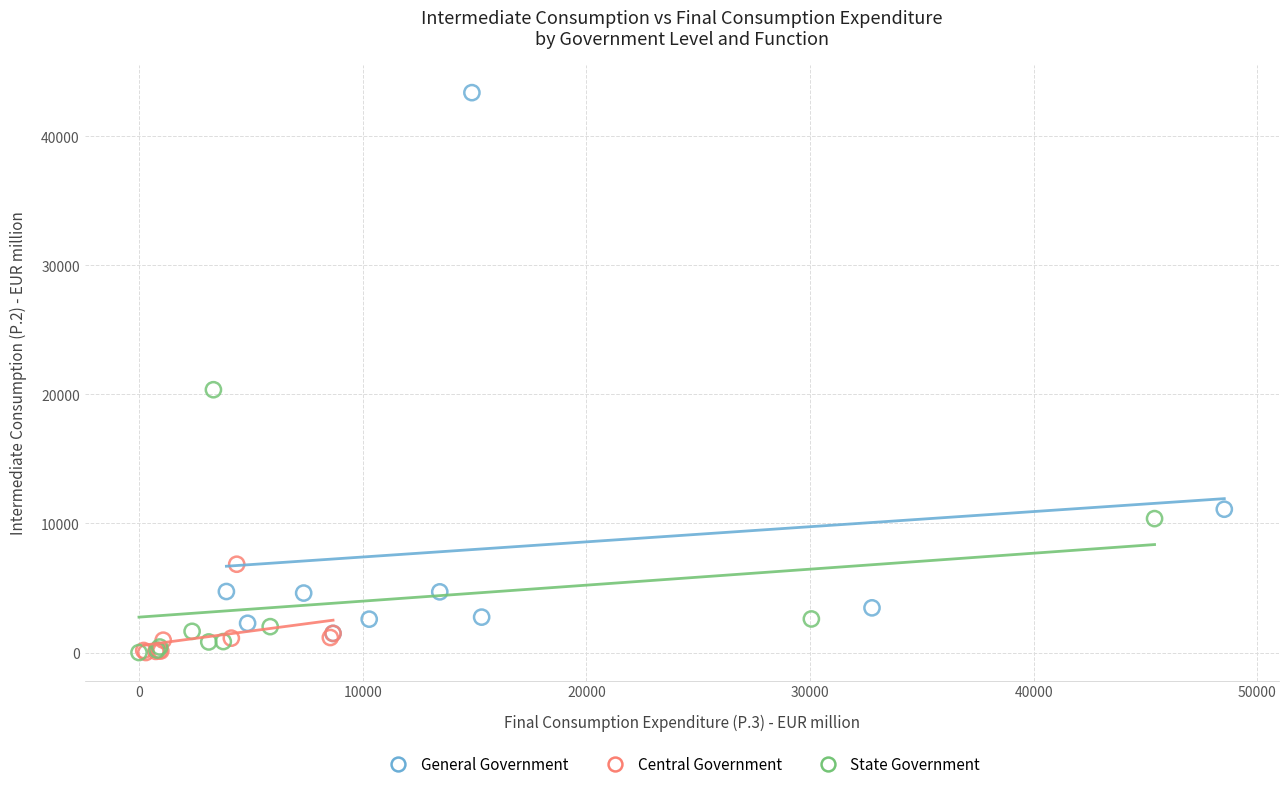

Which series has the widest spread of Y values?

General Government